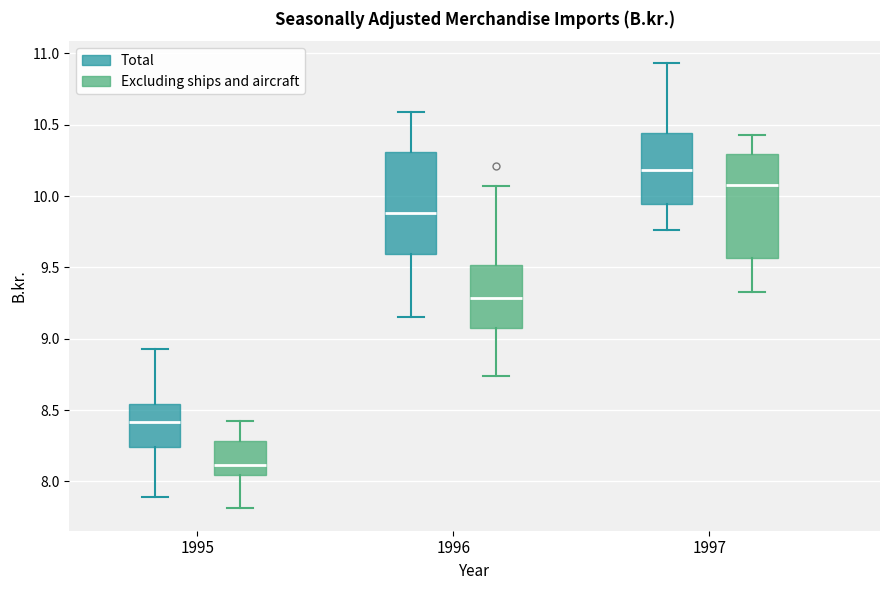

Reading left to right, transcribe this box plot: for each box, give where its median line is, the range the box spans, and where its two whiskers end, as read against the y-axis. The values are not printed on the chart, so give them approximately, as read against the axis.

1995 (Total): median 8.40, box 8.25 to 8.55, whiskers 7.90 to 8.95
1995 (Excluding ships and aircraft): median 8.10, box 8.05 to 8.30, whiskers 7.80 to 8.40
1996 (Total): median 9.90, box 9.60 to 10.30, whiskers 9.15 to 10.60
1996 (Excluding ships and aircraft): median 9.30, box 9.10 to 9.50, whiskers 8.75 to 10.05
1997 (Total): median 10.20, box 9.95 to 10.45, whiskers 9.75 to 10.95
1997 (Excluding ships and aircraft): median 10.10, box 9.55 to 10.30, whiskers 9.35 to 10.45